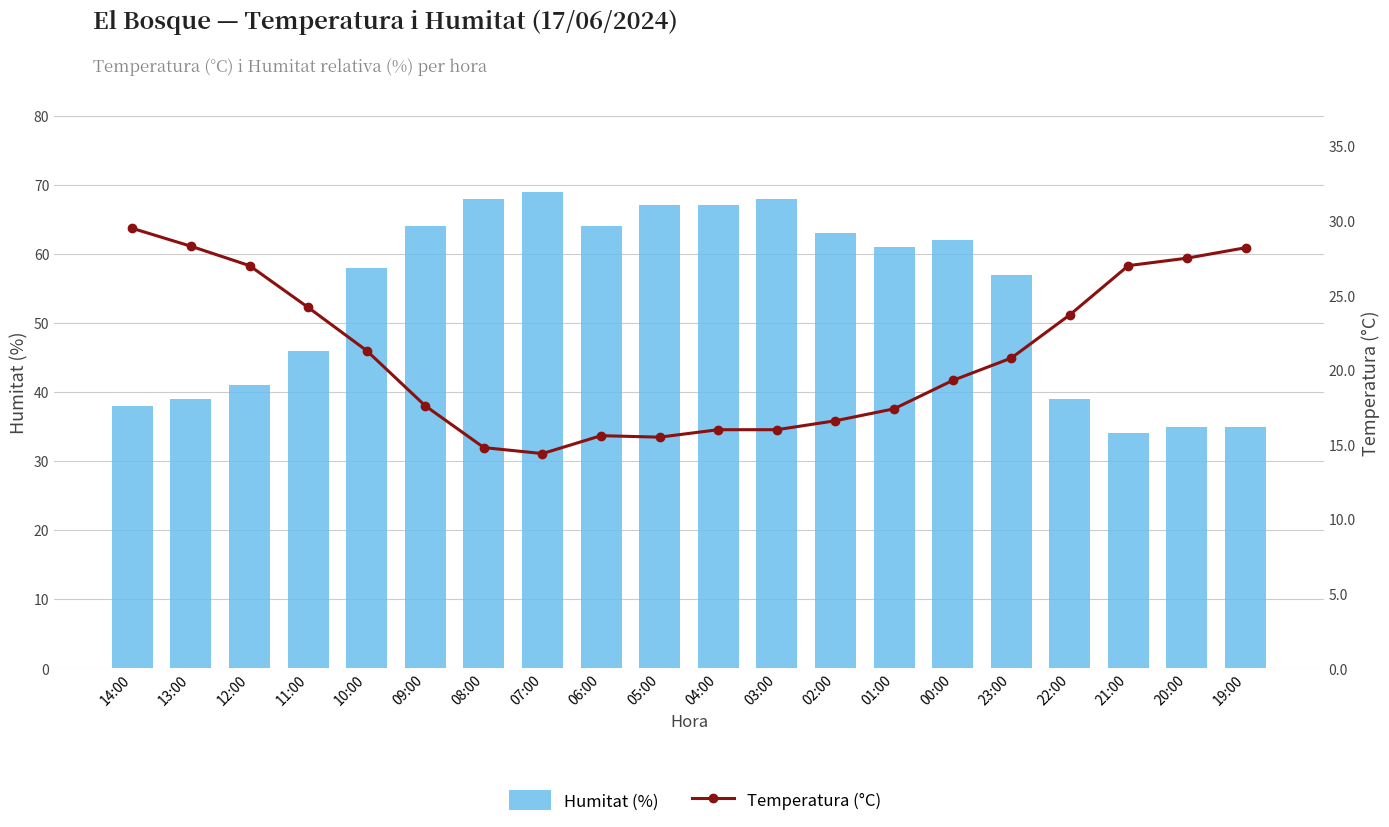

True or false: Humitat (%) has a value of 95.4 at 04:00.

False